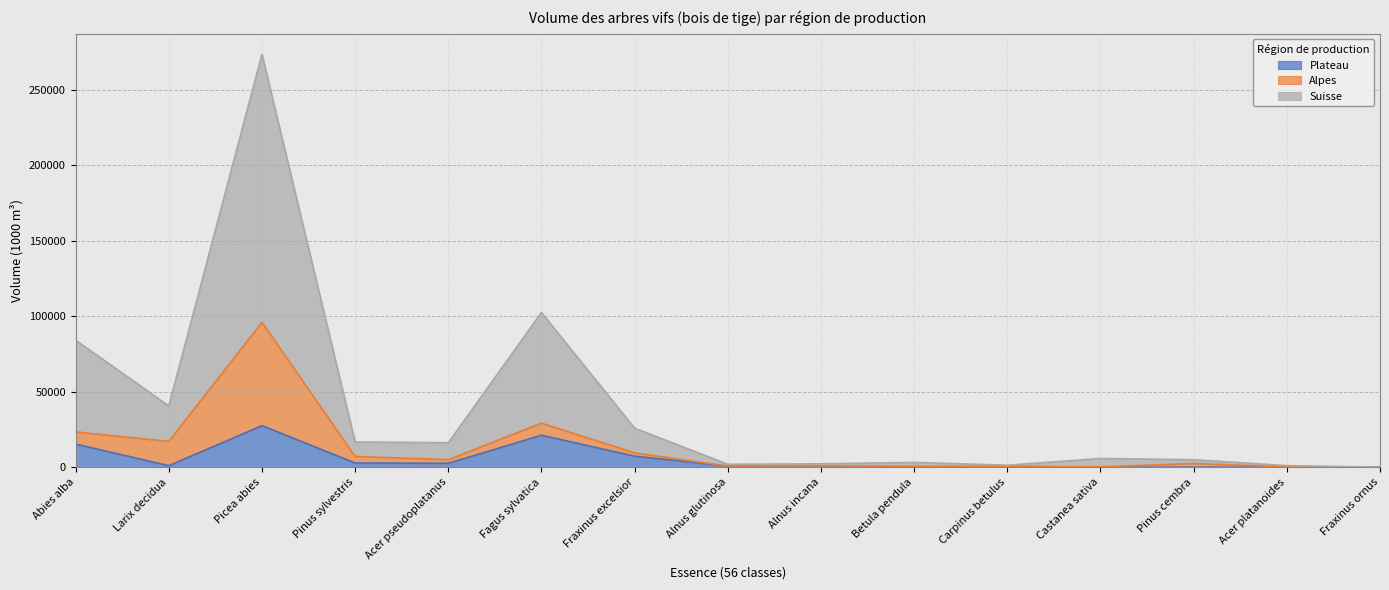

What is the difference between the Suisse values at Betula pendula and Fraxinus excelsior?

22693